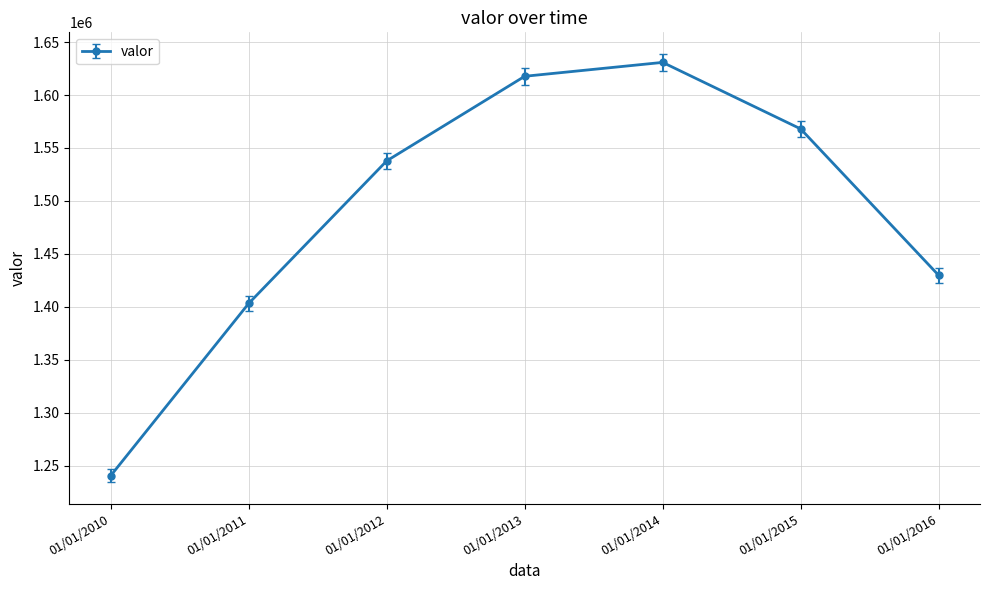

Reading left to right, extract all data points from this chart.

01/01/2010=1240838	01/01/2011=1403371	01/01/2012=1537856	01/01/2013=1617677	01/01/2014=1630781	01/01/2015=1568027	01/01/2016=1429894